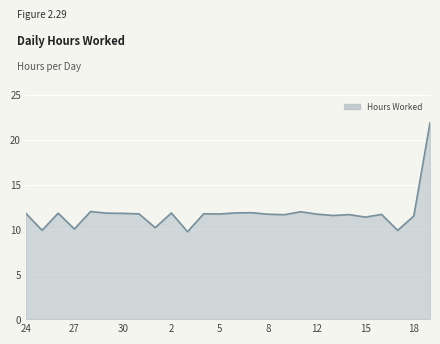

What is the smallest value displayed?

9.8